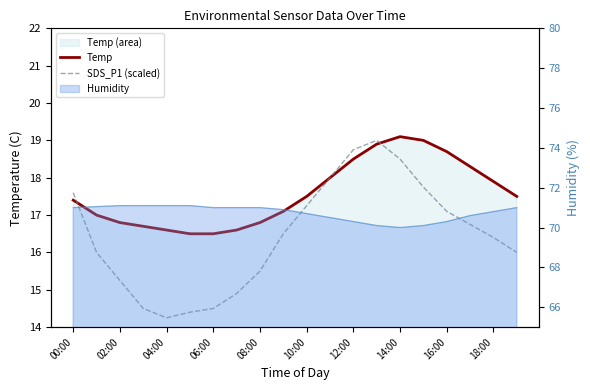

What is the average value of the SDS_P1 (scaled) series?

16.4